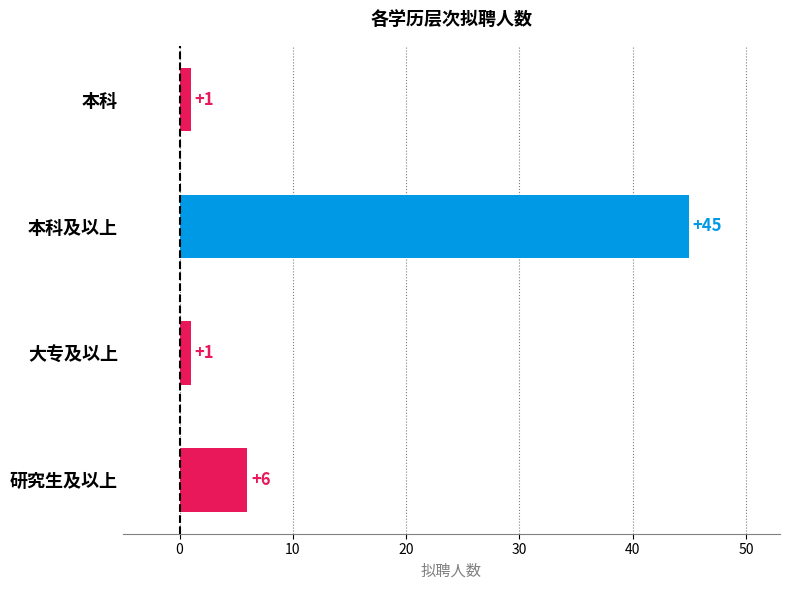

Reading top to bottom, extract all data points from this chart.

本科=1	本科及以上=45	大专及以上=1	研究生及以上=6